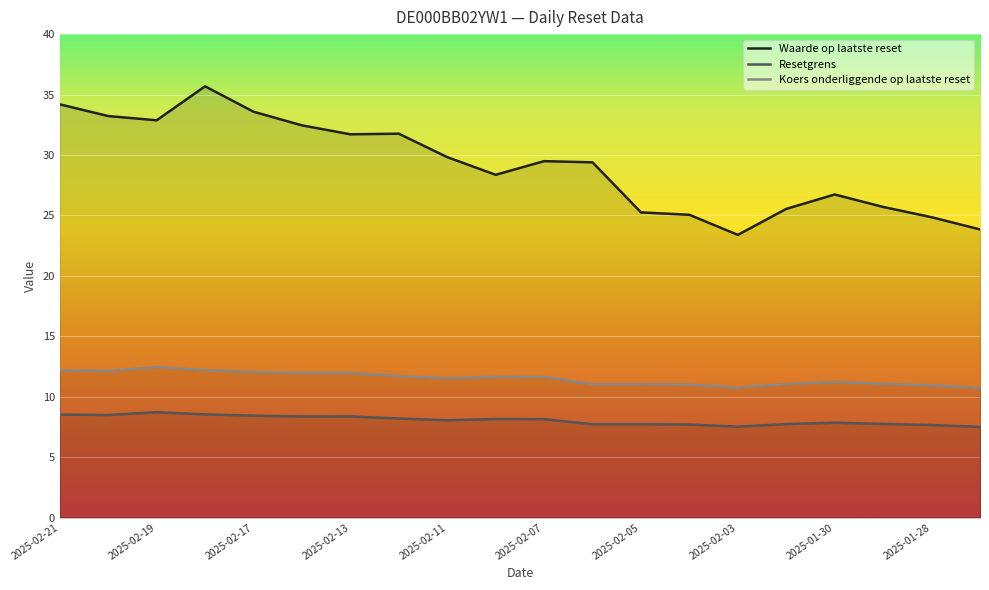

True or false: Waarde op laatste reset and Resetgrens intersect in this chart.

False